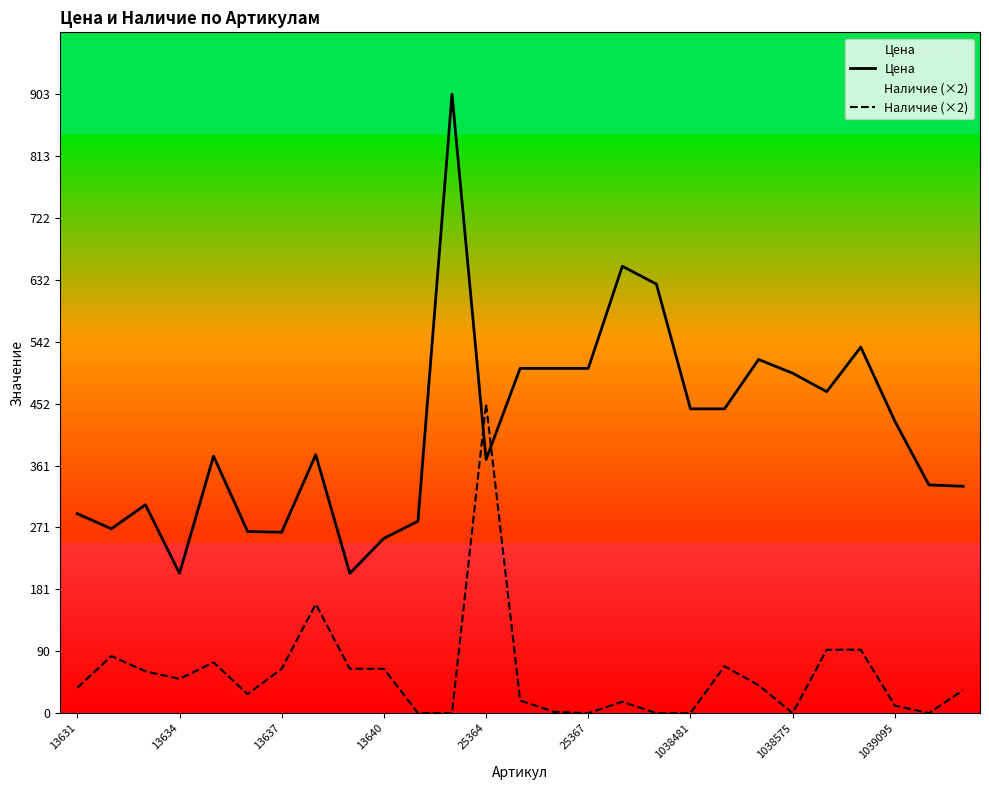

What is the difference between the highest and lowest values at 13634?

154.0